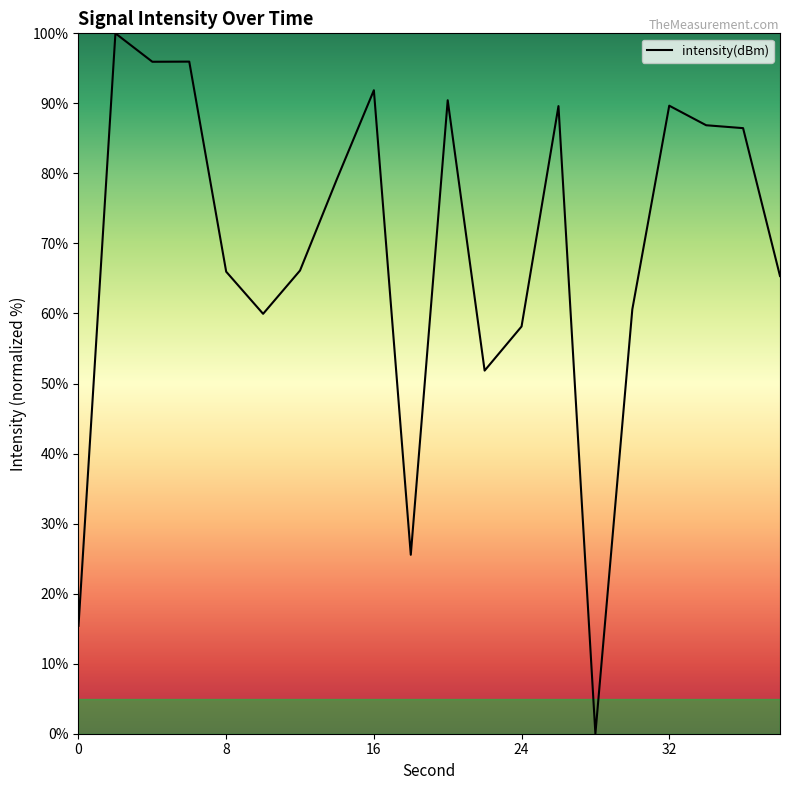

What is the maximum value shown in the chart?

100.0